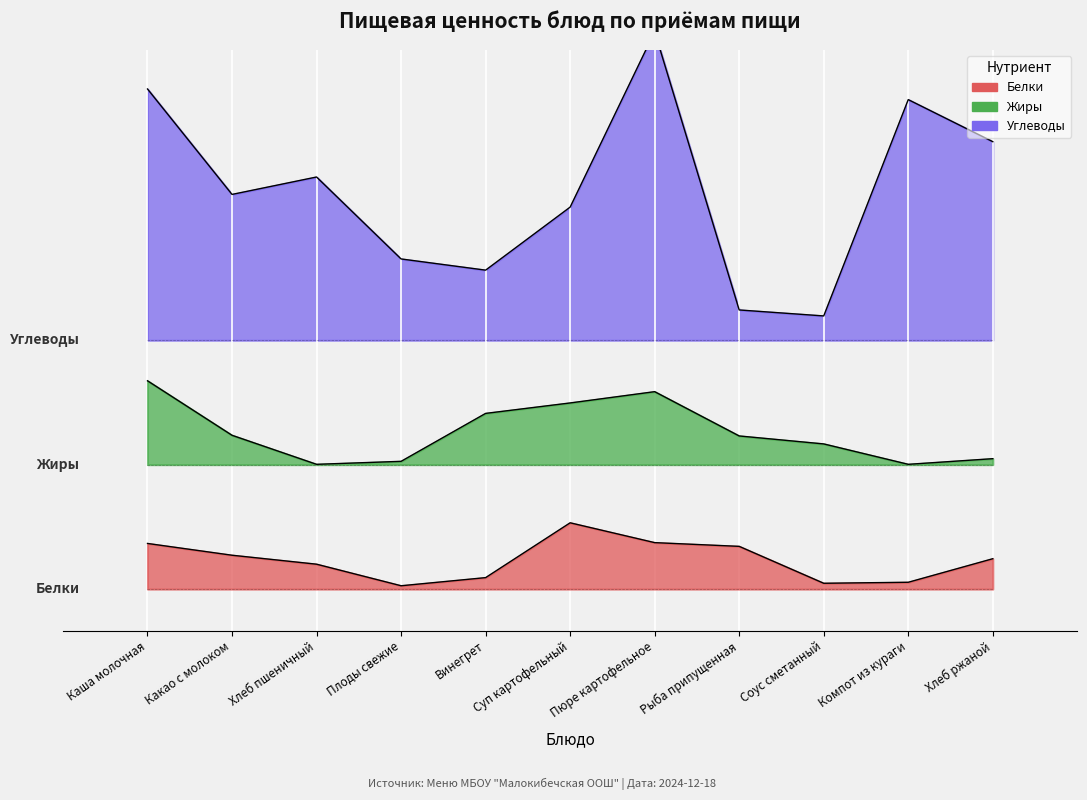

The Белки series shows 1.5 at Какао с молоком. True or false?

False